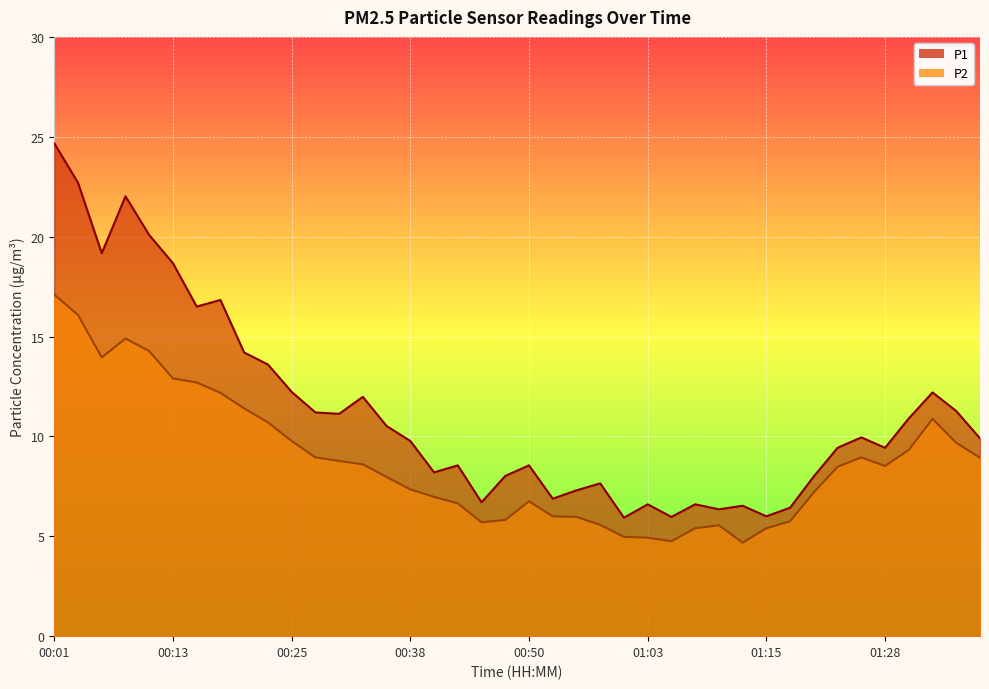

What is the label of the 12th point from the right?

01:10